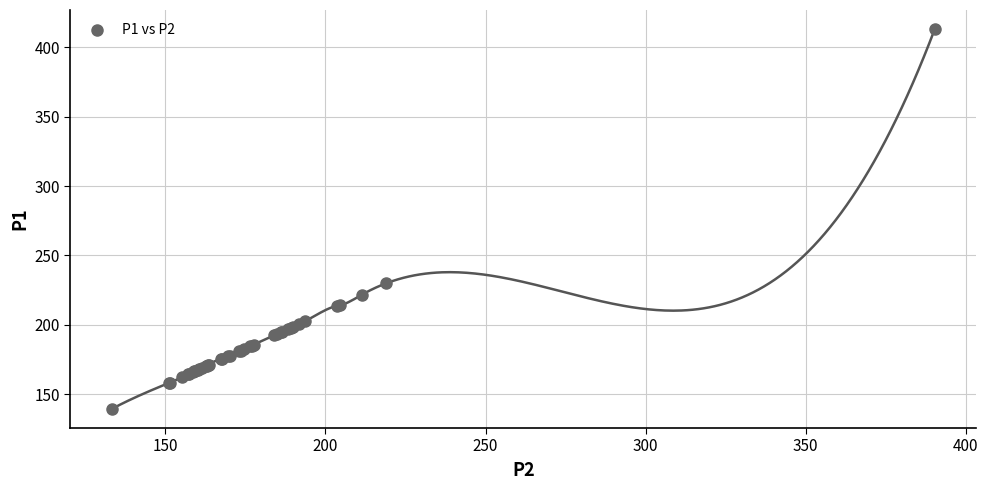

What Y value in the scatter plot is closest to 276?

229.8